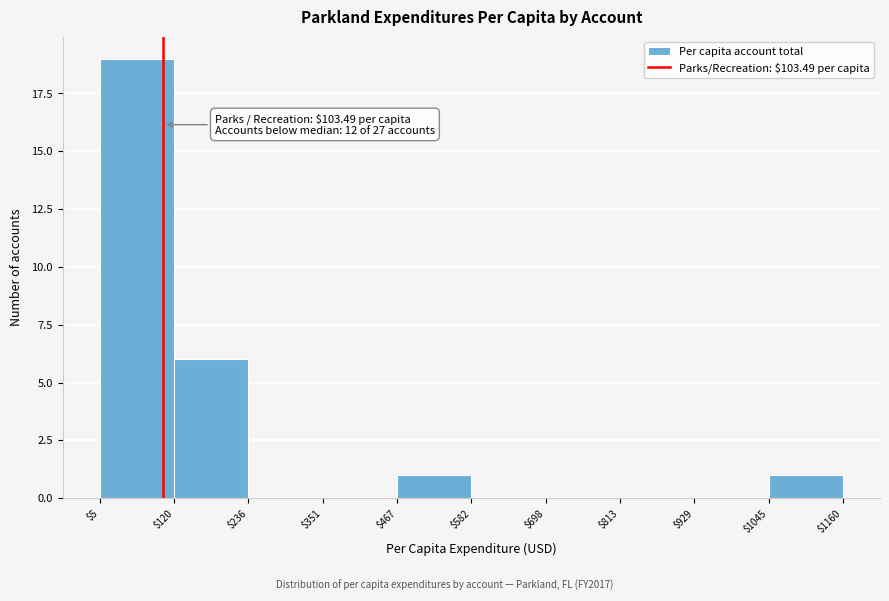

Which range on the x-axis has the tallest bar?

$5 to $120